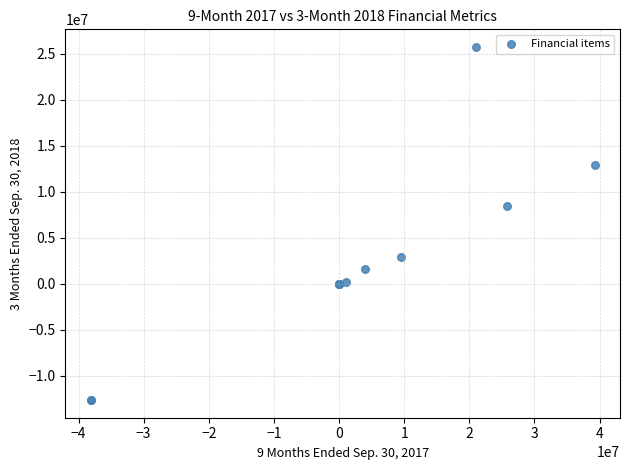

What Y value in the scatter plot is closest to 6545105?

8442698.0